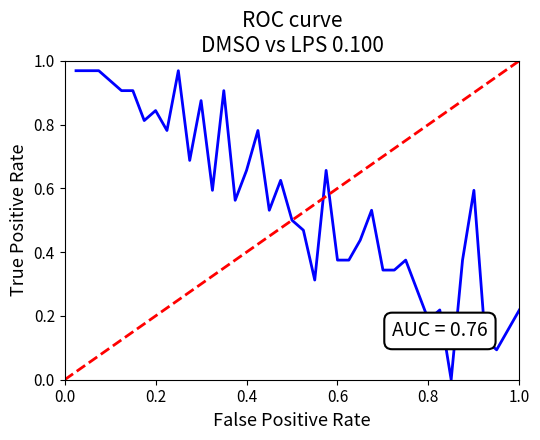

What is the value of the 31st point from the left?

0.3